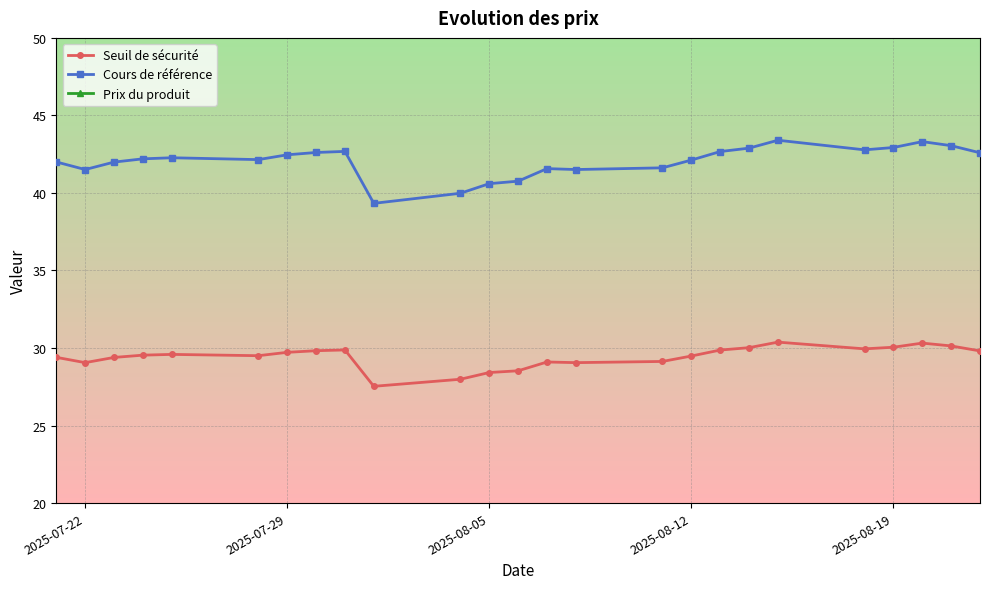

Which series has the largest total across all categories?

Cours de référence